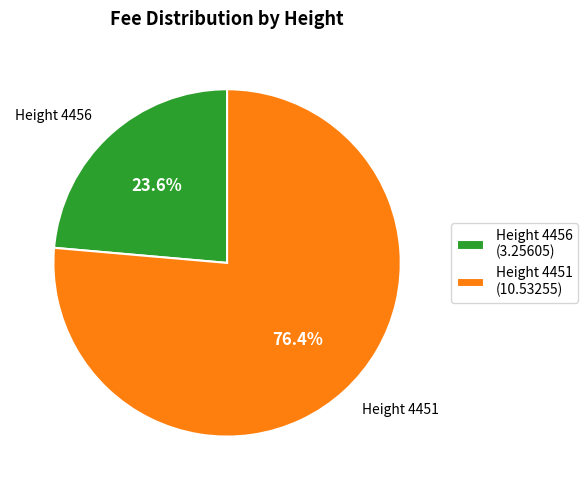

What is the majority slice?

Height 4451